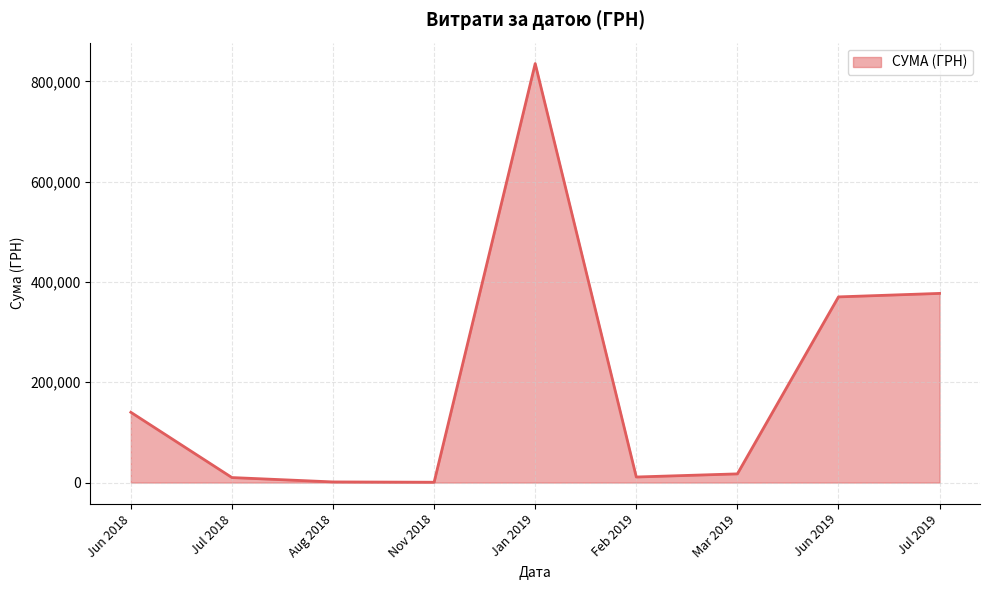

What is the difference between the maximum and minimum values?

834870.4